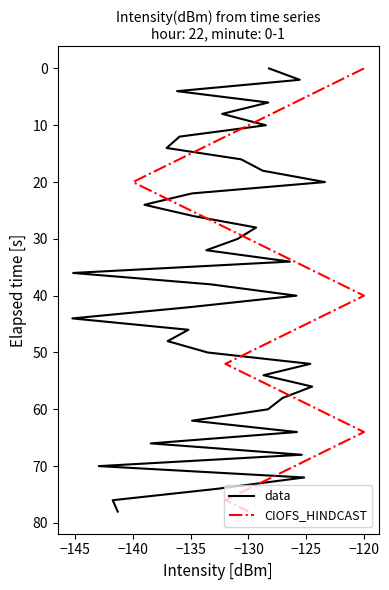

What is the maximum value shown in the chart?

78